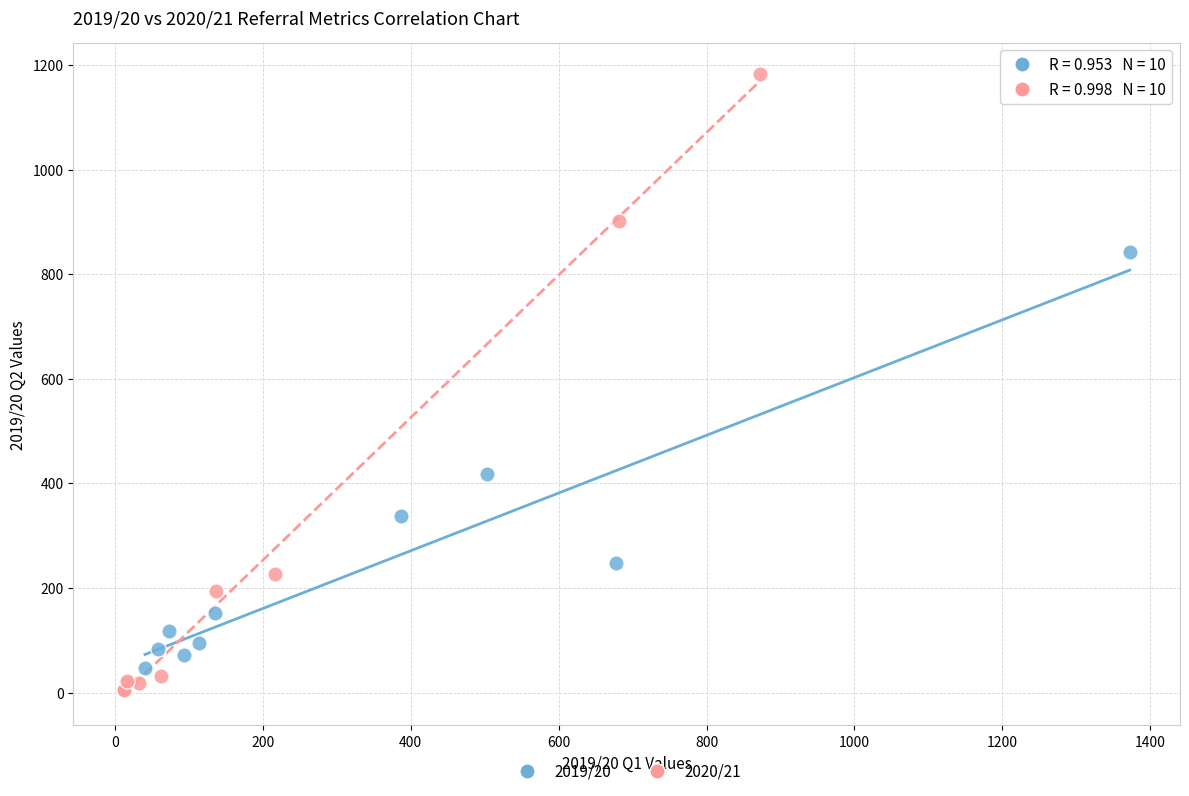

Which series contains the highest Y value?

2020/21